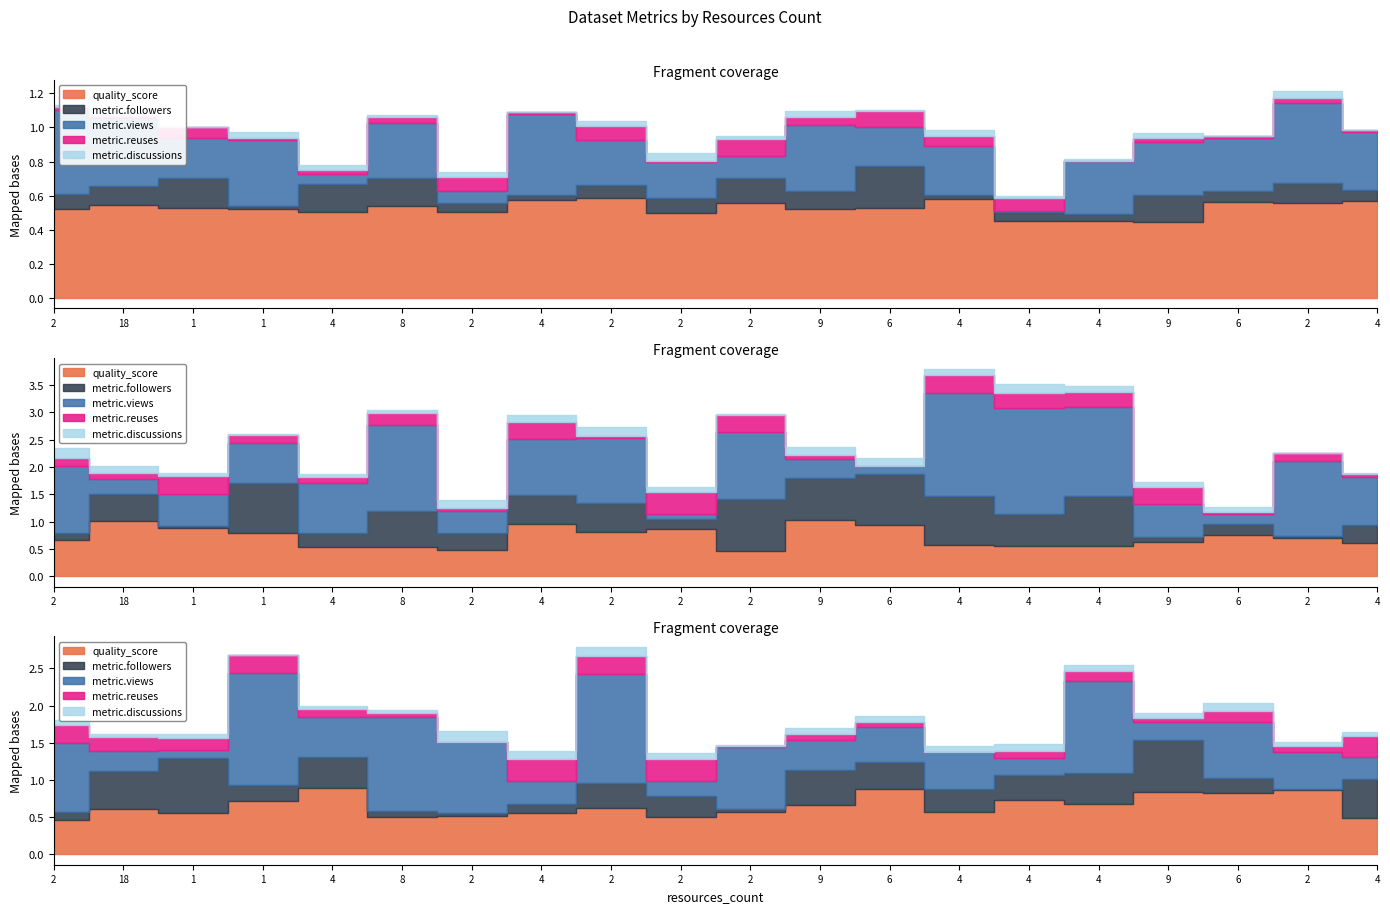

True or false: metric.followers and metric.discussions intersect in this chart.

False